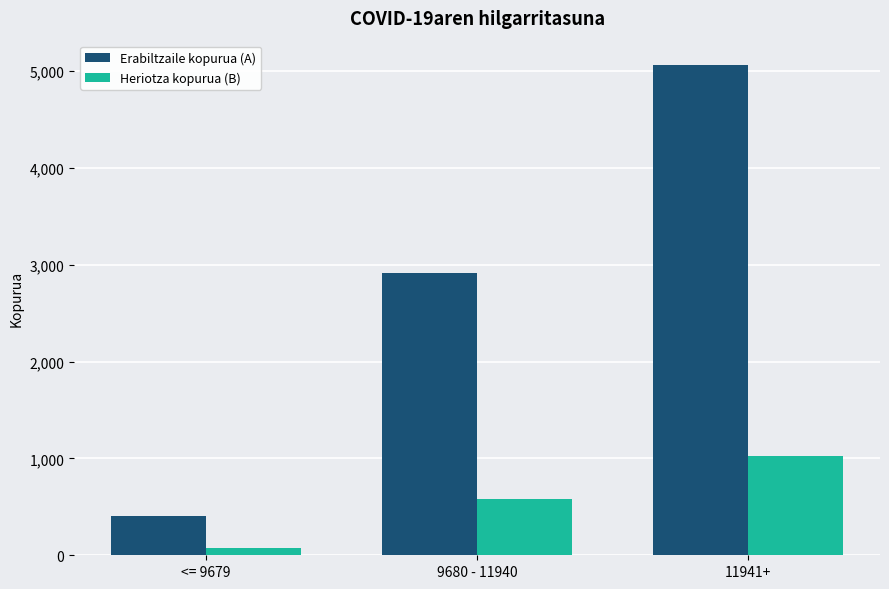

Where is Heriotza kopurua (B) nearest to the value 546?

9680 - 11940